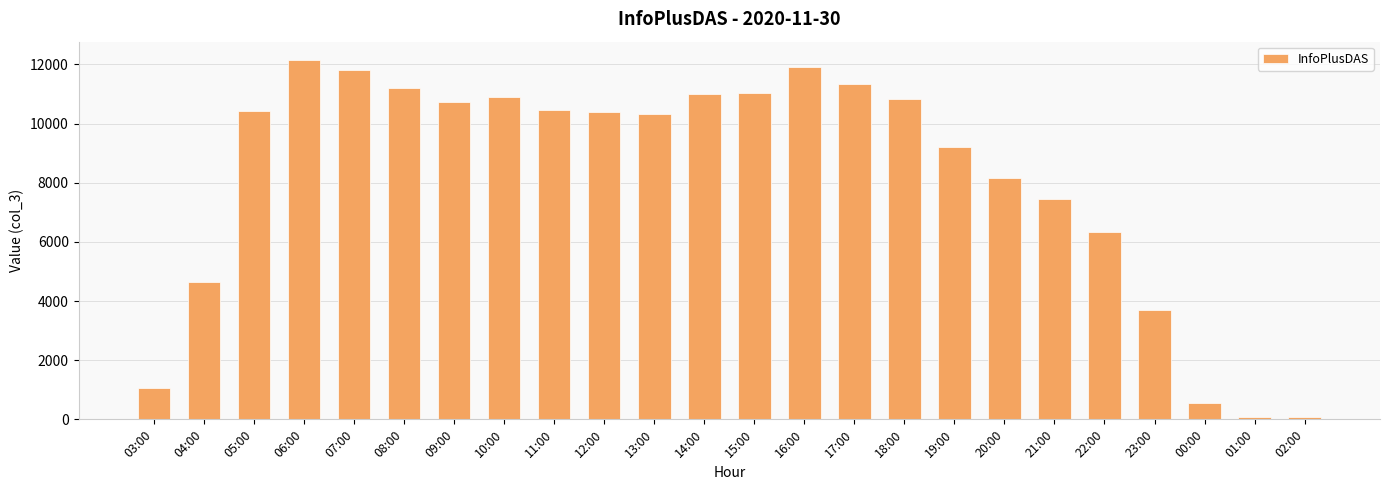

Where is the data nearest to the value 6115?

22:00